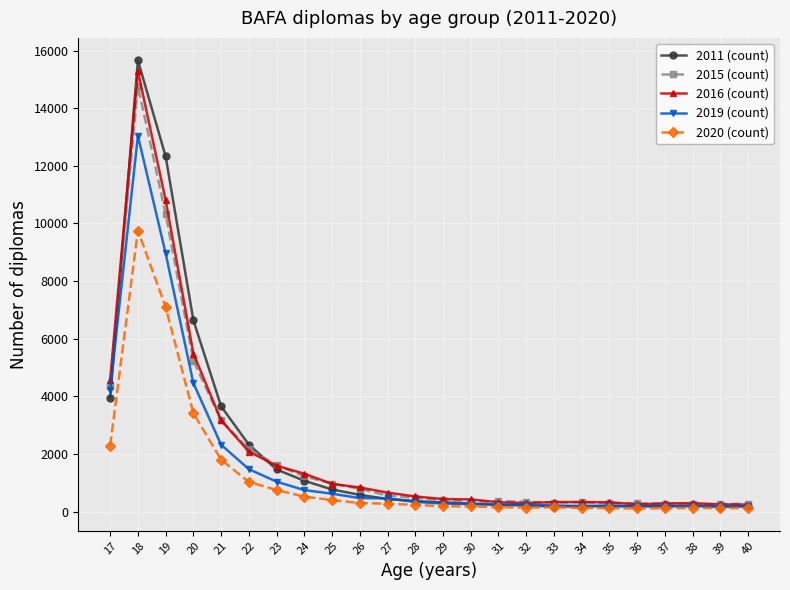

Which series has the widest spread of values?

2011 (count)